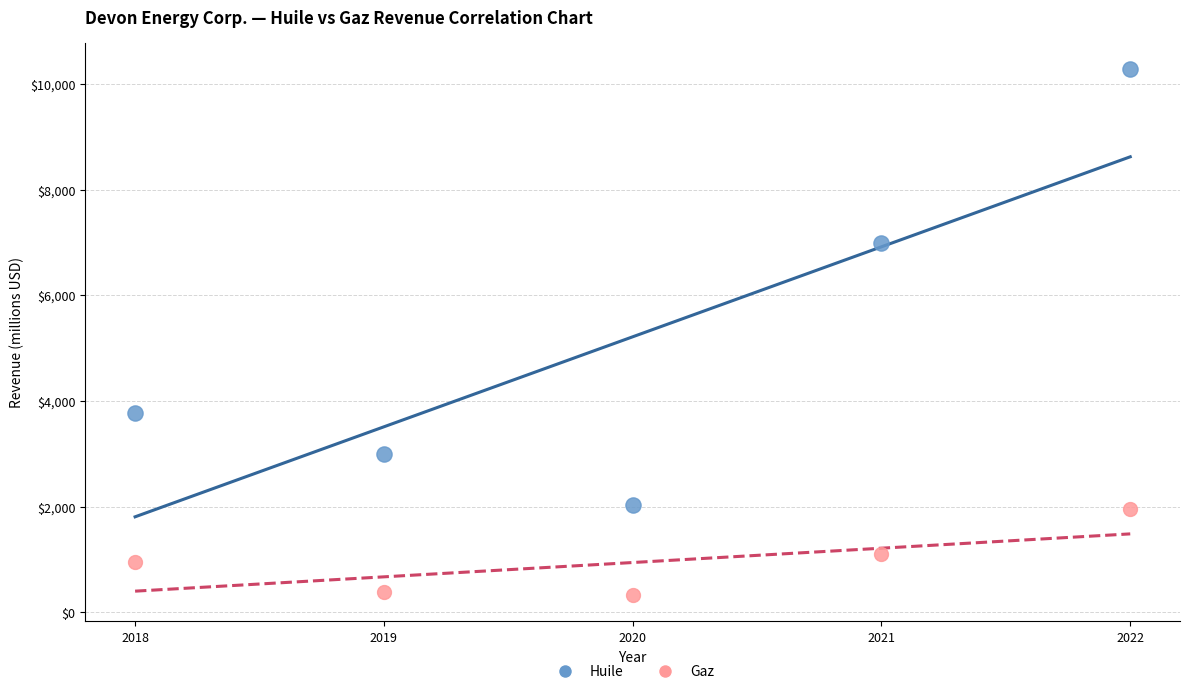

Across all data points, what is the range of X values (max minus min)?

4